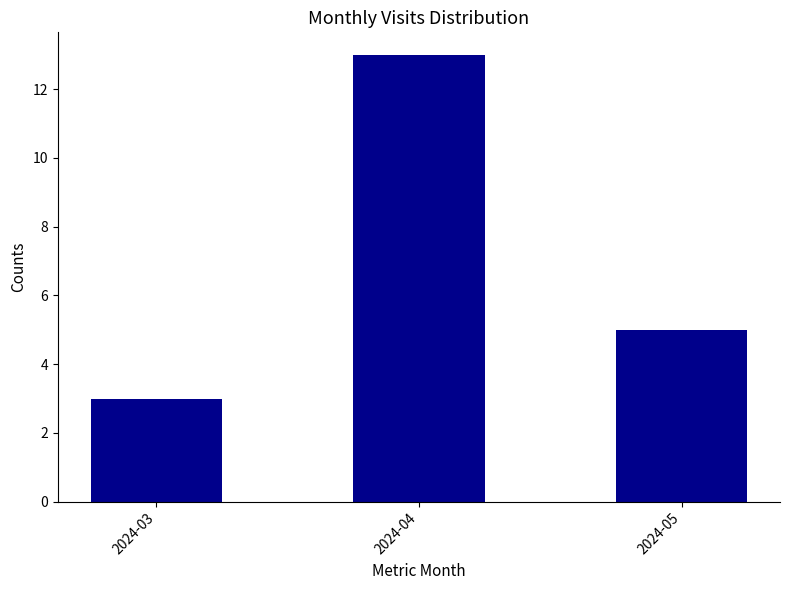

The chart shows a value of 9 at 2024-05. True or false?

False